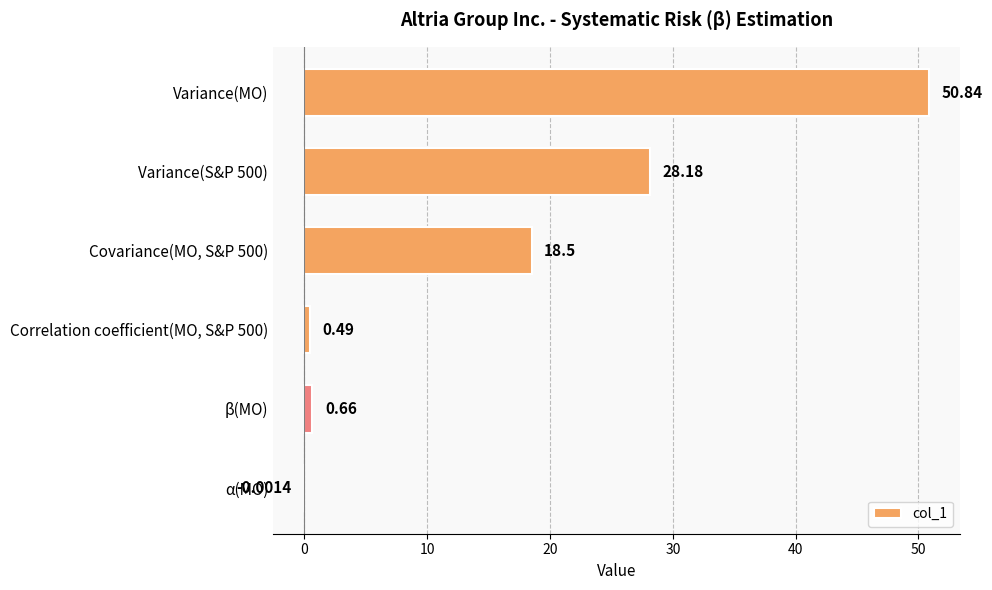

At which category does the chart reach its peak across all series?

Variance(MO)